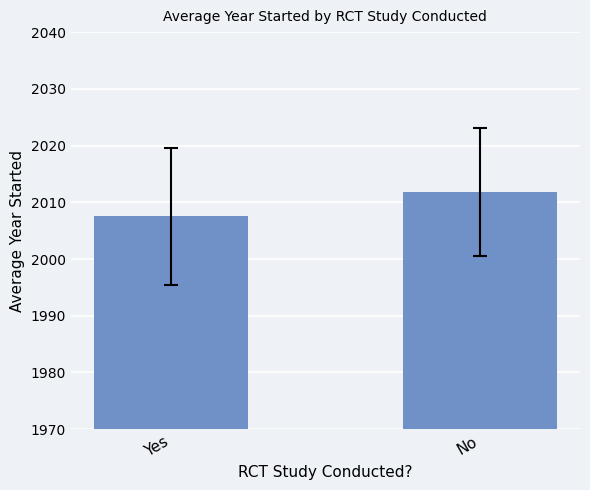

Reading left to right, what are all the values shown in this chart?

2007.5	2011.8